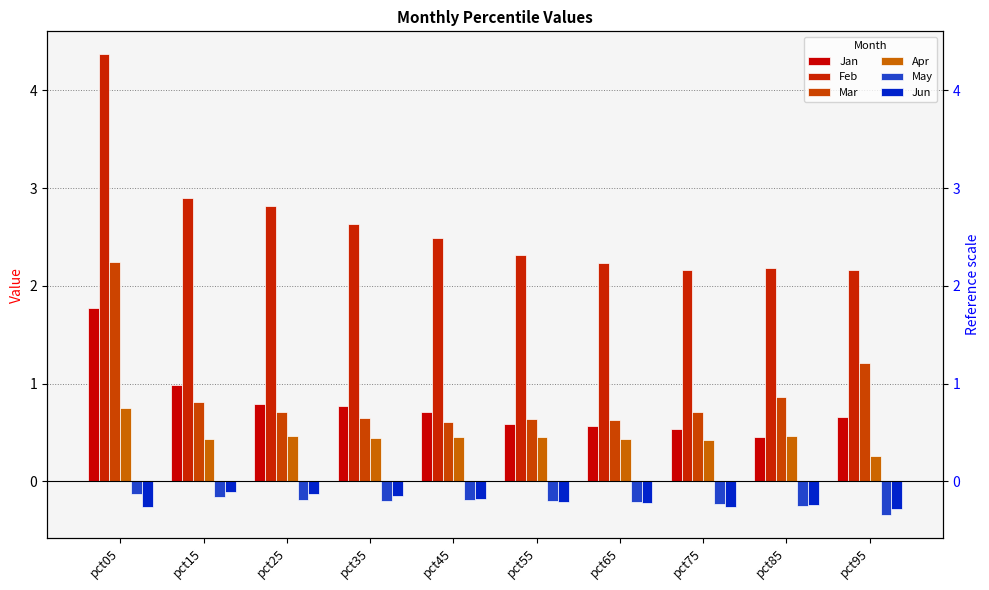

Reading left to right, extract all data points from this chart.

Jan: pct05=1.8	pct15=1.0	pct25=0.8	pct35=0.8	pct45=0.7	pct55=0.6	pct65=0.6	pct75=0.5	pct85=0.5	pct95=0.7
Feb: pct05=4.4	pct15=2.9	pct25=2.8	pct35=2.6	pct45=2.5	pct55=2.3	pct65=2.2	pct75=2.2	pct85=2.2	pct95=2.2
Mar: pct05=2.2	pct15=0.8	pct25=0.7	pct35=0.6	pct45=0.6	pct55=0.6	pct65=0.6	pct75=0.7	pct85=0.9	pct95=1.2
Apr: pct05=0.7	pct15=0.4	pct25=0.5	pct35=0.4	pct45=0.5	pct55=0.5	pct65=0.4	pct75=0.4	pct85=0.5	pct95=0.3
May: pct05=-0.1	pct15=-0.2	pct25=-0.2	pct35=-0.2	pct45=-0.2	pct55=-0.2	pct65=-0.2	pct75=-0.2	pct85=-0.3	pct95=-0.3
Jun: pct05=-0.3	pct15=-0.1	pct25=-0.1	pct35=-0.2	pct45=-0.2	pct55=-0.2	pct65=-0.2	pct75=-0.3	pct85=-0.2	pct95=-0.3